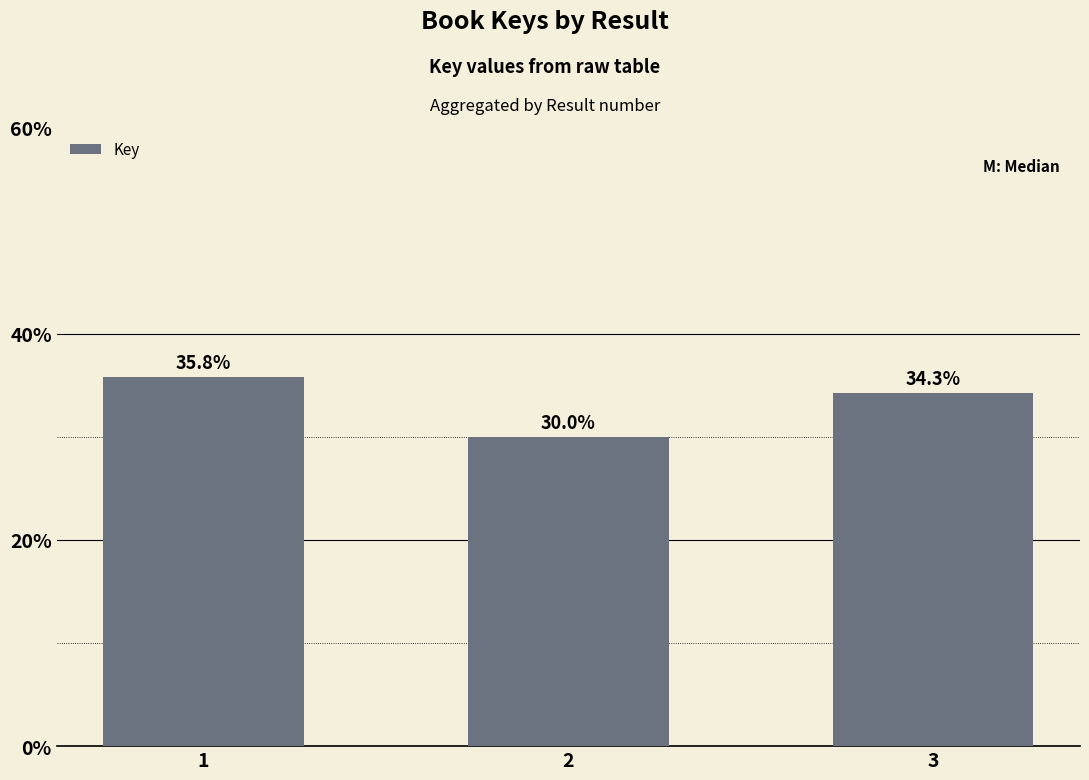

Are the bars grouped side by side (vs. stacked)?

No